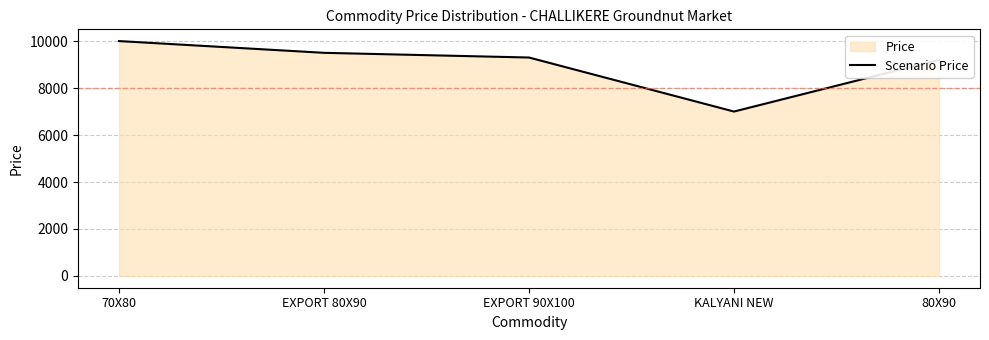

What value does the data have at 80X90?

9200